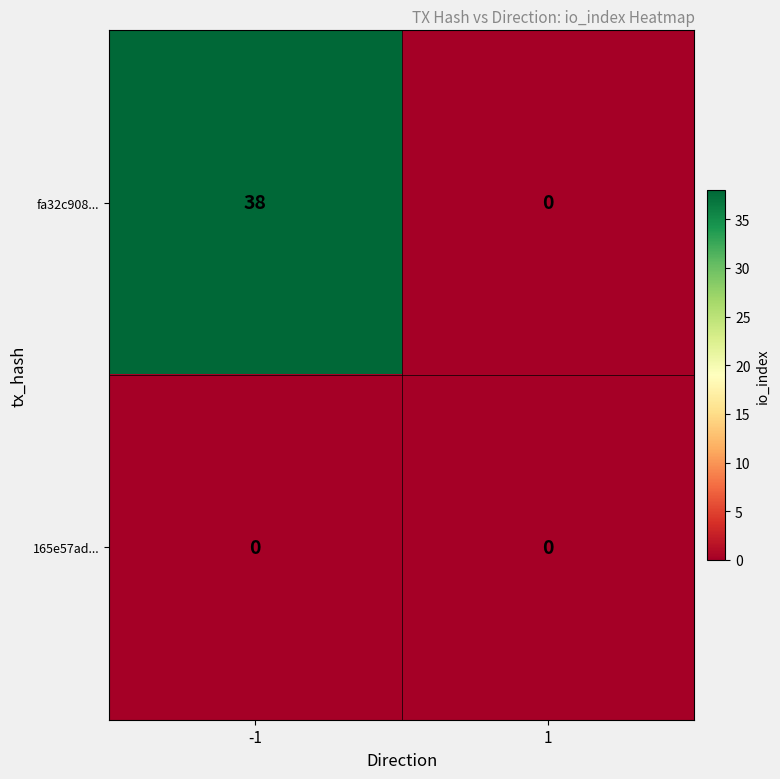

How many series are shown in this chart?

2